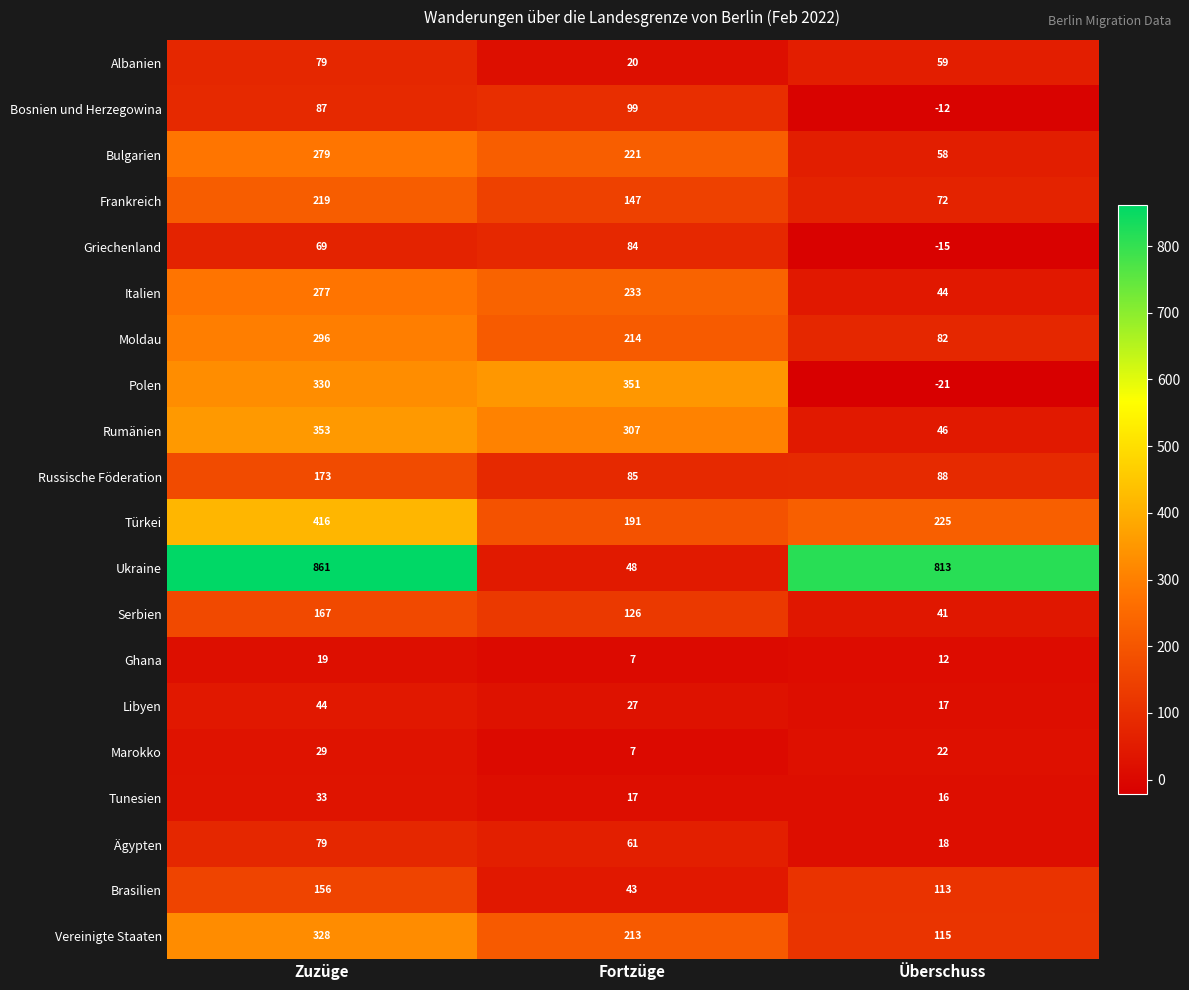

At Überschuss, list the series in order from largest to smallest.

Ukraine, Türkei, Vereinigte Staaten, Brasilien, Russische Föderation, Moldau, Frankreich, Albanien, Bulgarien, Rumänien, Italien, Serbien, Marokko, Ägypten, Libyen, Tunesien, Ghana, Bosnien und Herzegowina, Griechenland, Polen